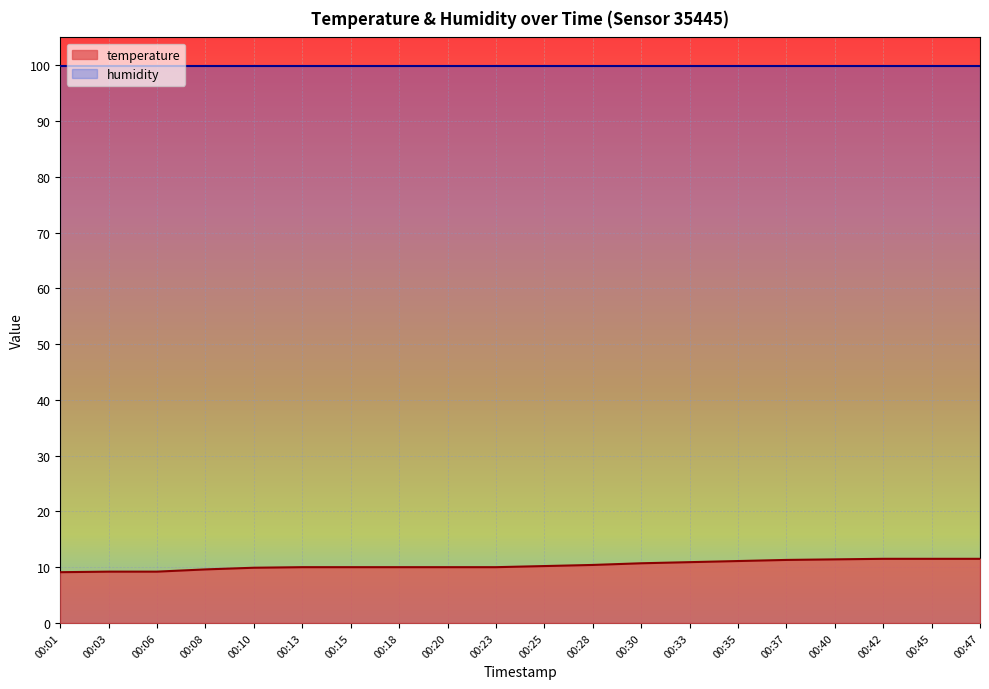

What is the difference between the values at 00:30 and 00:23?

0.7